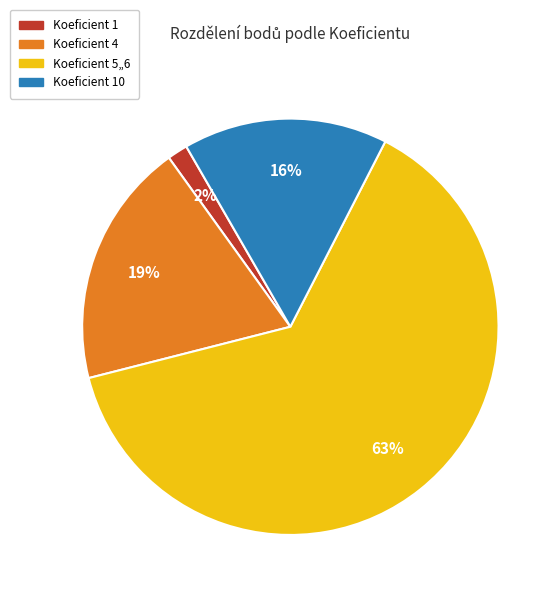

Is the sum of Koeficient 4 and Koeficient 10 greater than half?

No